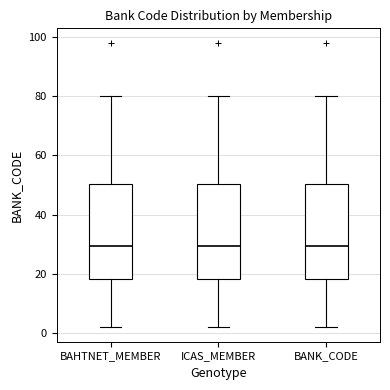

Reading left to right, read every box against the y-axis: the position of its median line, the range the box covers, and the ends of its whiskers. The values are not printed on the chart, so give them approximately, as read against the axis.

BAHTNET_MEMBER: median 30, box 18 to 50, whiskers 2 to 80
ICAS_MEMBER: median 30, box 18 to 50, whiskers 2 to 80
BANK_CODE: median 30, box 18 to 50, whiskers 2 to 80